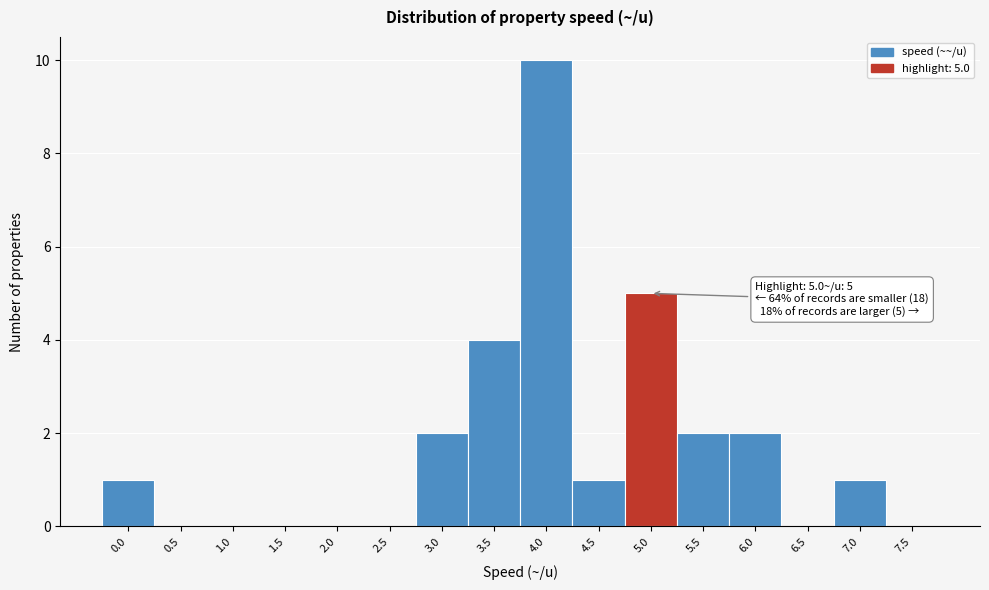

Reading left to right, extract all data points from this chart.

0.0=1	0.5=0	1.0=0	1.5=0	2.0=0	2.5=0	3.0=2	3.5=4	4.0=10	4.5=1	5.0=5	5.5=2	6.0=2	6.5=0	7.0=1	7.5=0